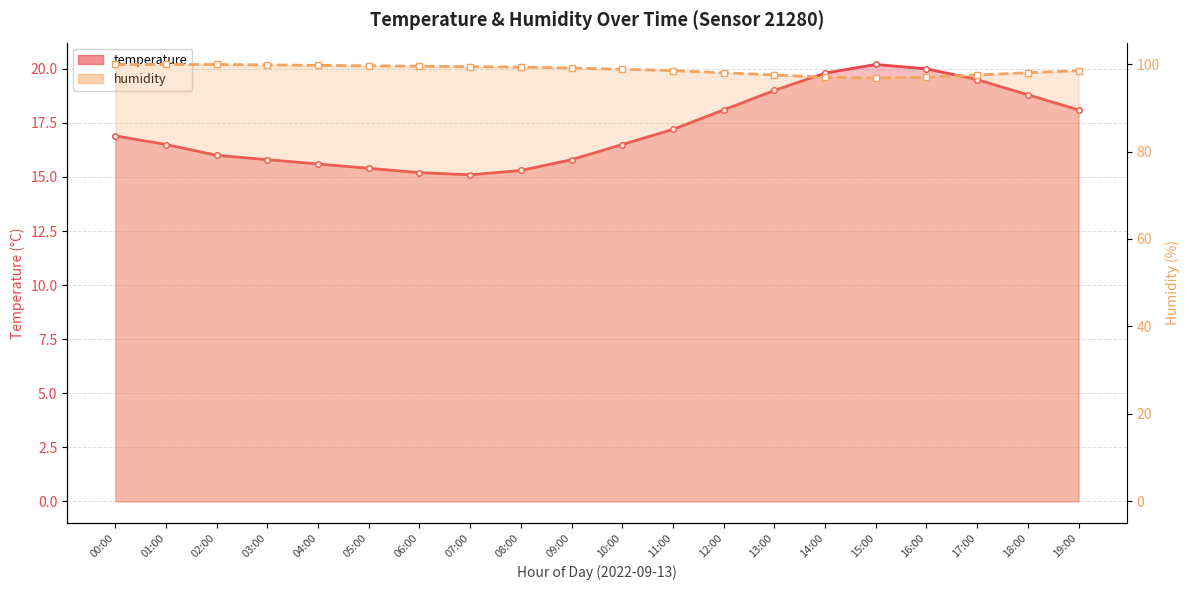

What is the difference between the second highest and minimum values in the temperature series?

4.9